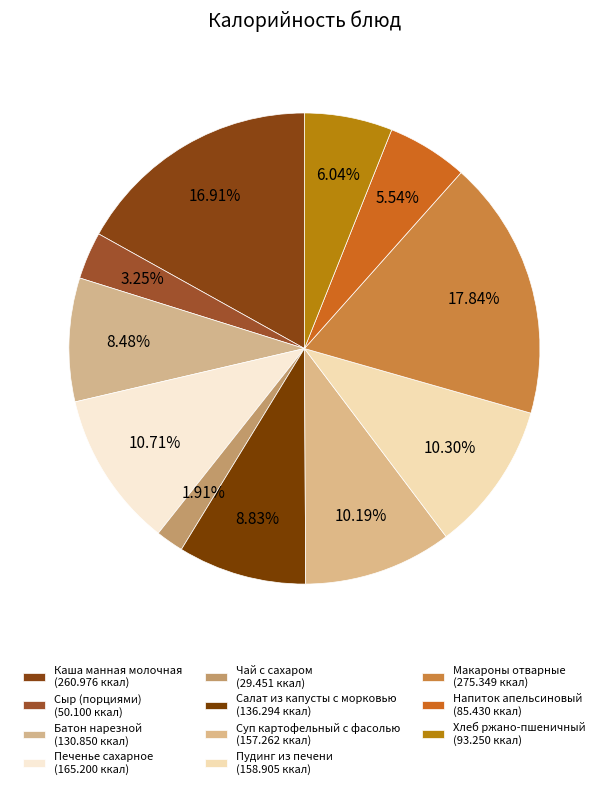

Does Суп картофельный с фасолью represent more than half of the total?

No